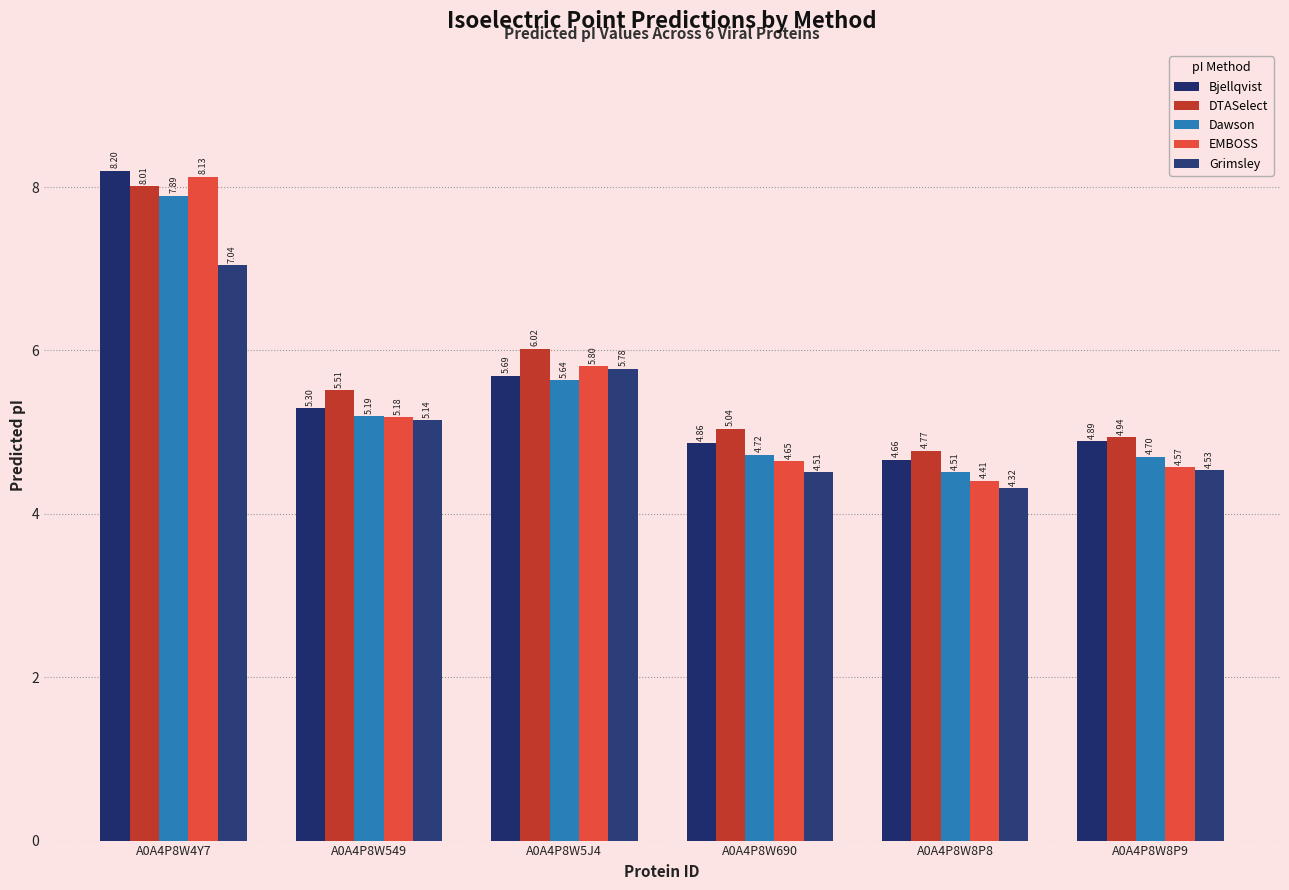

The Grimsley series shows 12.3 at A0A4P8W4Y7. True or false?

False